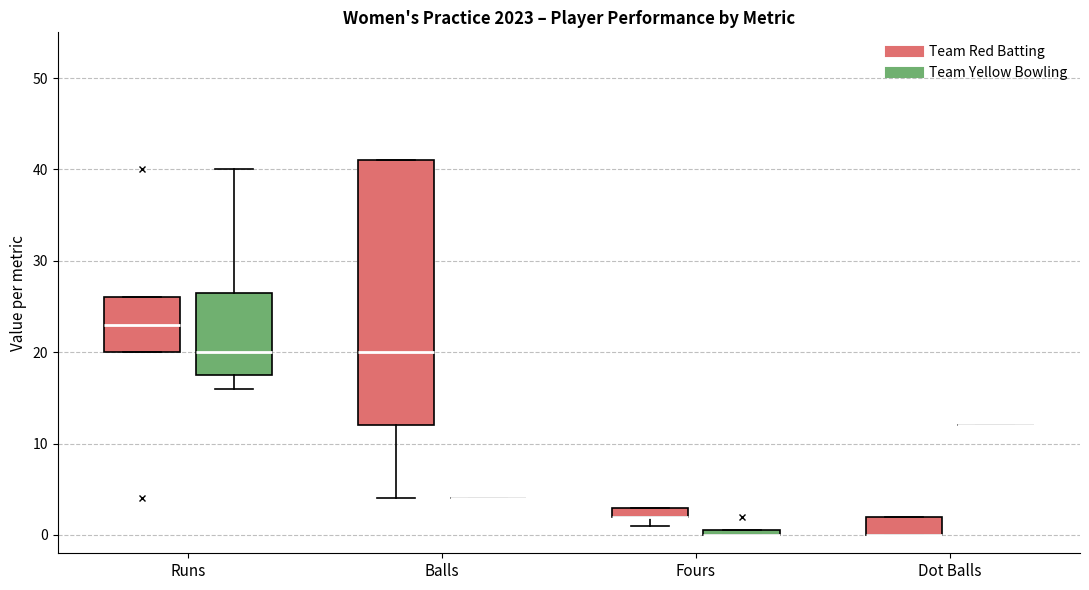

Comparing the boxes themselves (not the whiskers), which one is the tallest?

Balls (Team Red Batting)